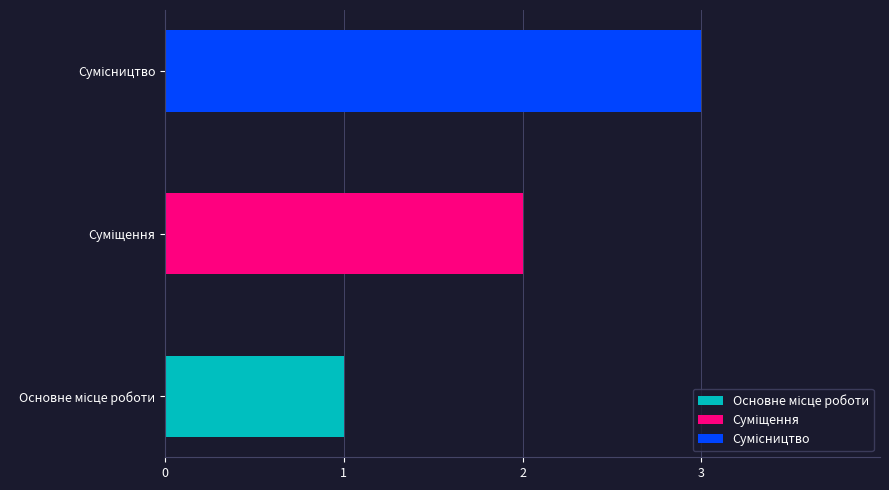

What position from the right is Сумісництво?

1